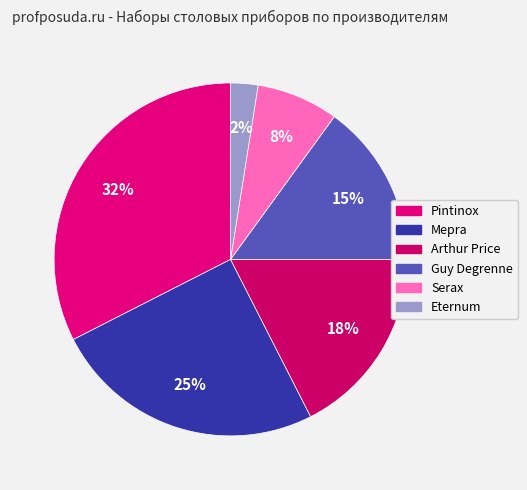

Is there a majority slice in this chart?

No